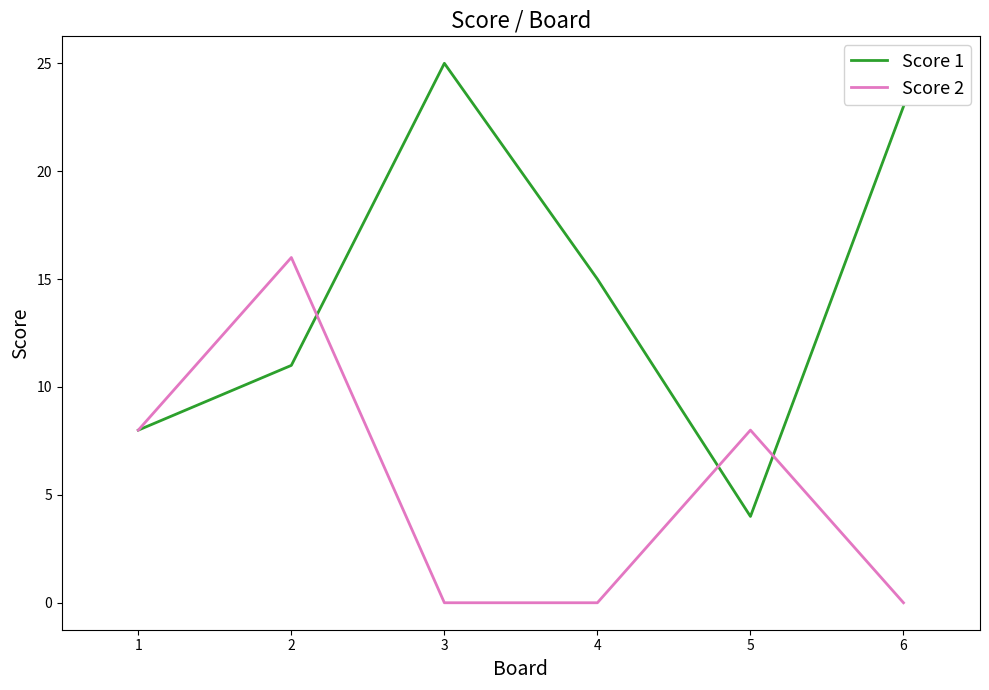

Reading left to right, transcribe all the data shown in this chart.

Score 1: 1=8	2=11	3=25	4=15	5=4	6=23
Score 2: 1=8	2=16	3=0	4=0	5=8	6=0